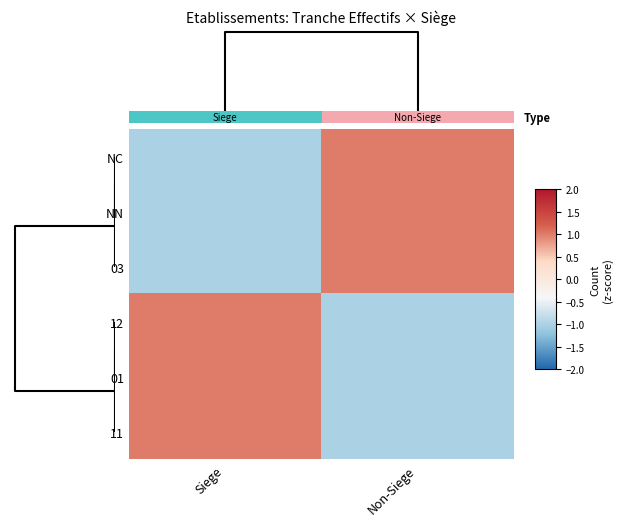

How many series are shown in this chart?

6